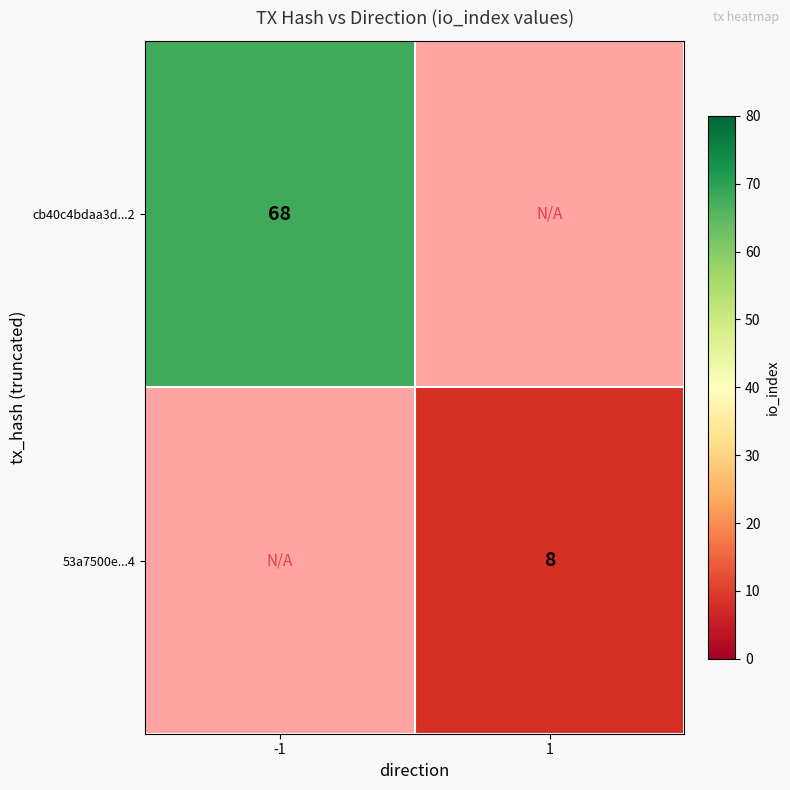

The value of 53a7500e...4 at 1 is 8. True or false?

True